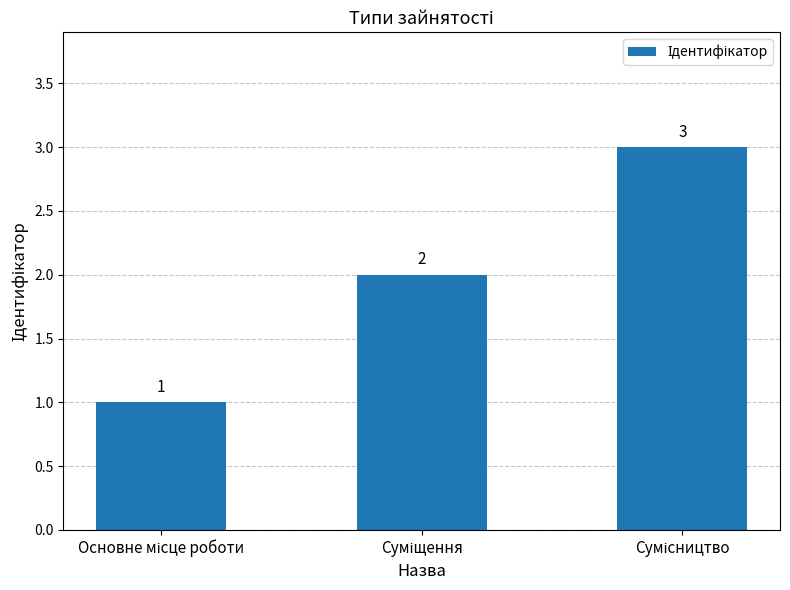

What is the sum of all values?

6